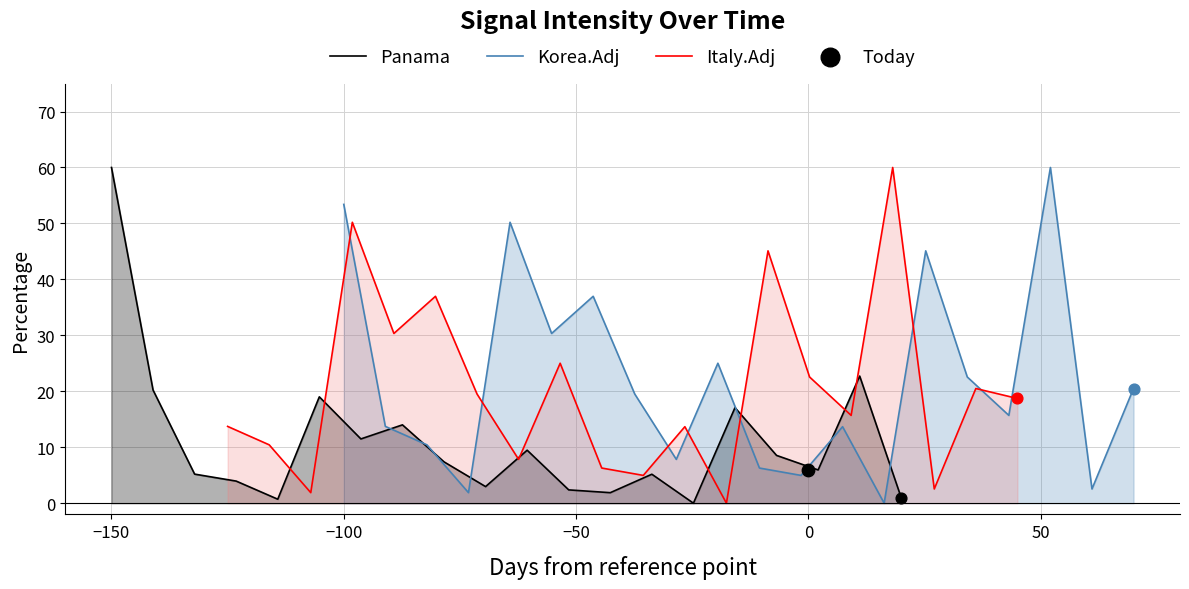

What is the maximum value for Panama?

60.0